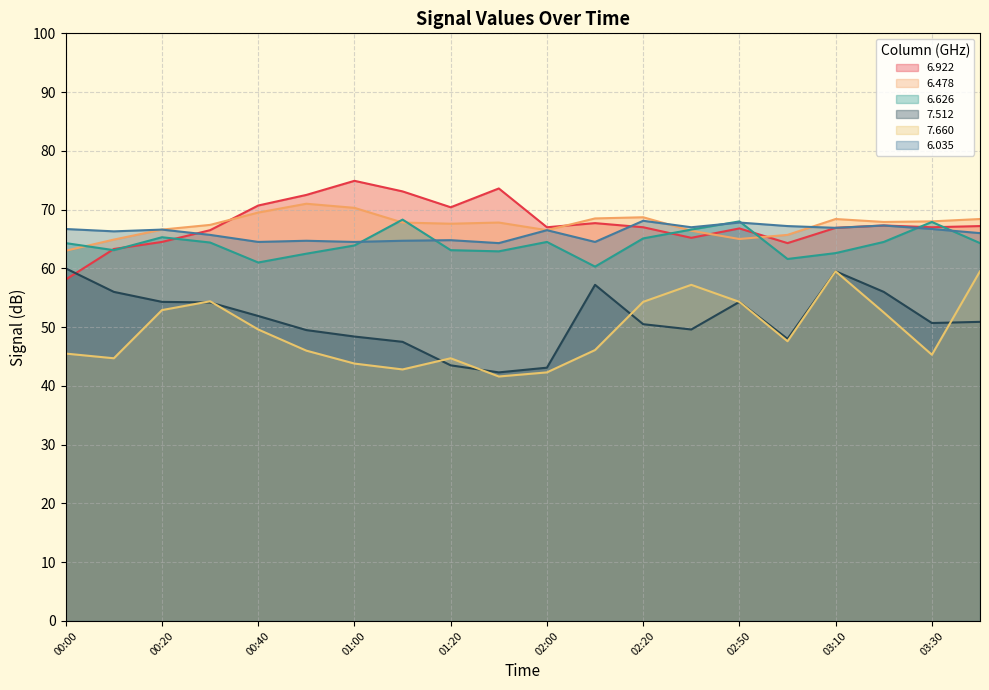

Where do 6.626 and 6.922 first cross each other?

00:00 and 00:10